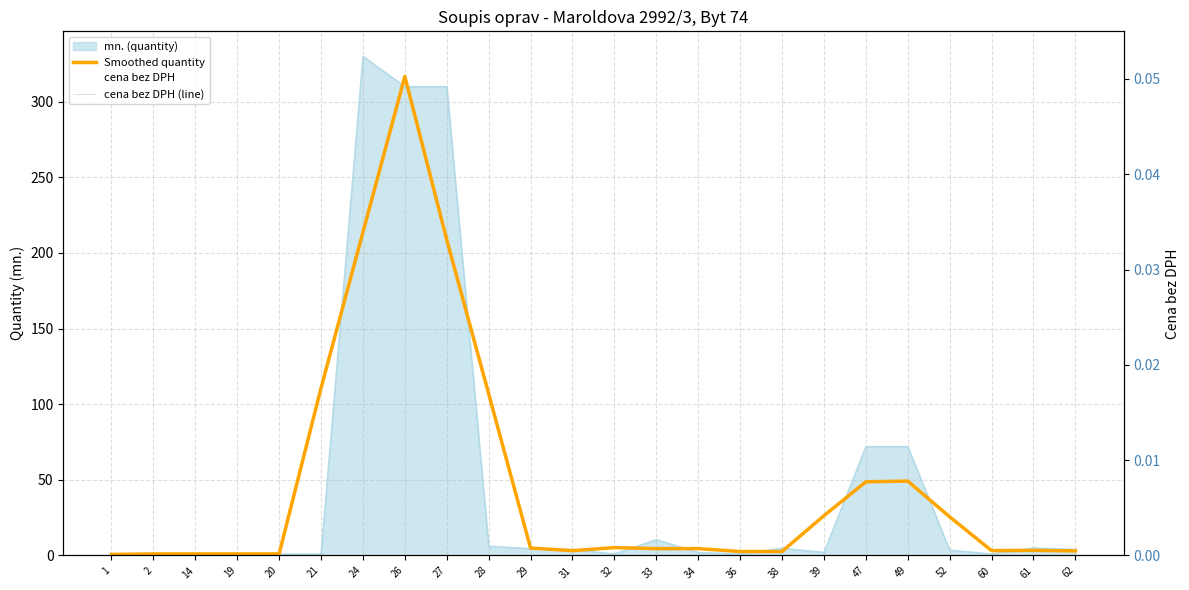

How many values in the Smoothed quantity series exceed 4?

13